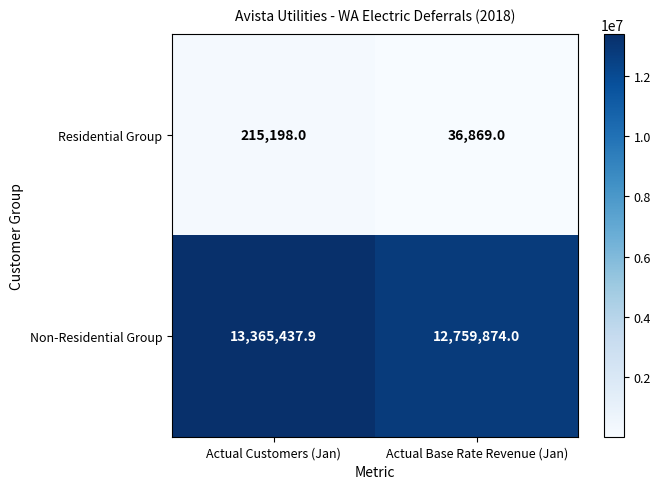

At which label is Residential Group closest to 126033?

Actual Base Rate Revenue (Jan)